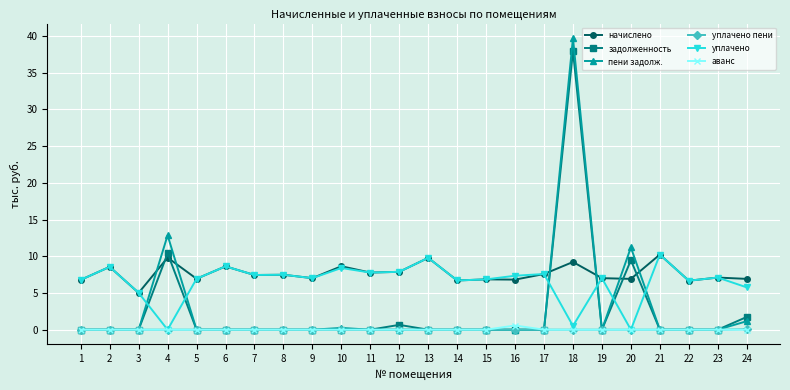

What value does the уплачено series have at 17?

7.6